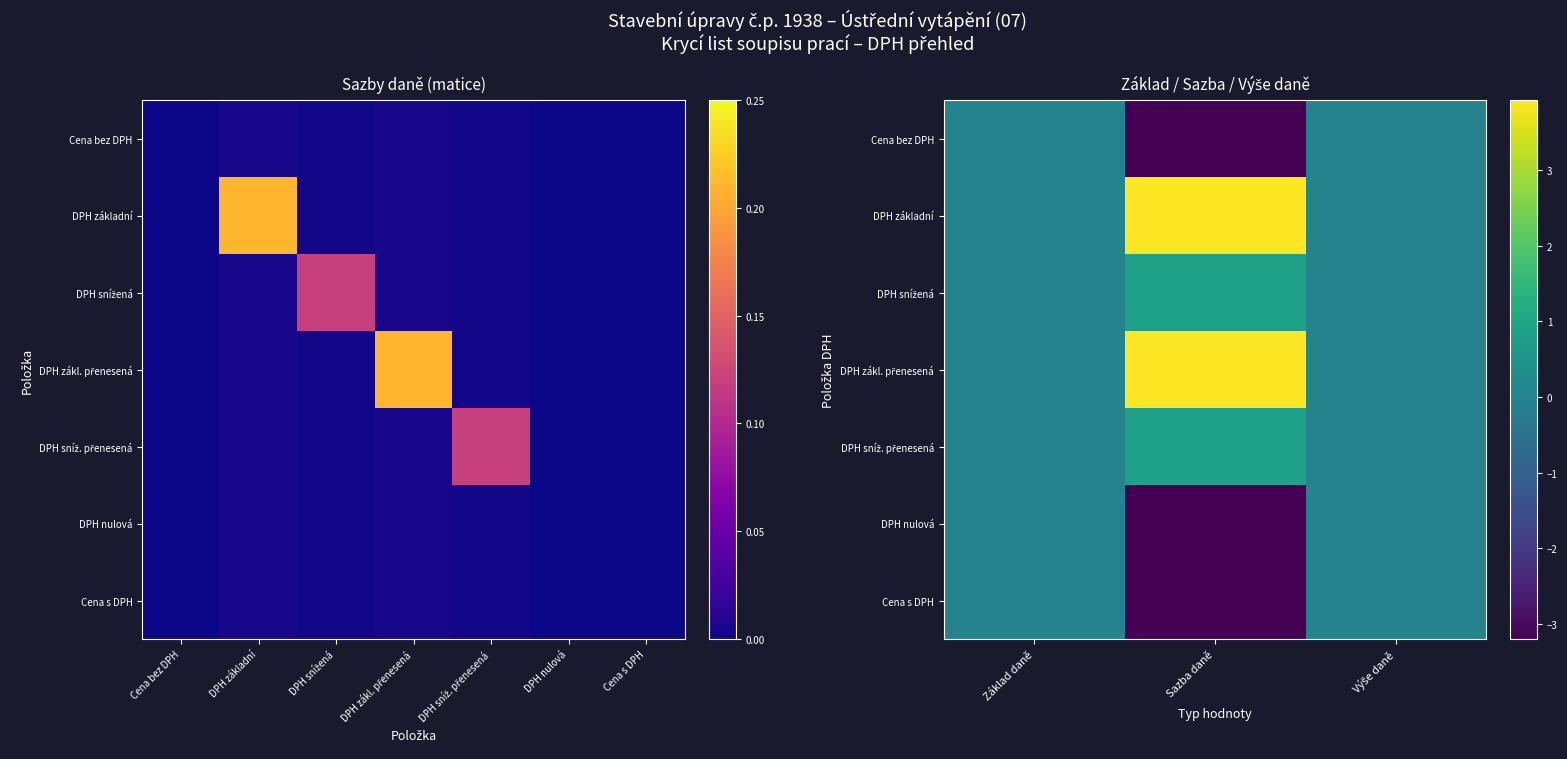

How many DPH zákl. přenesená values are between 0 and 3?

2